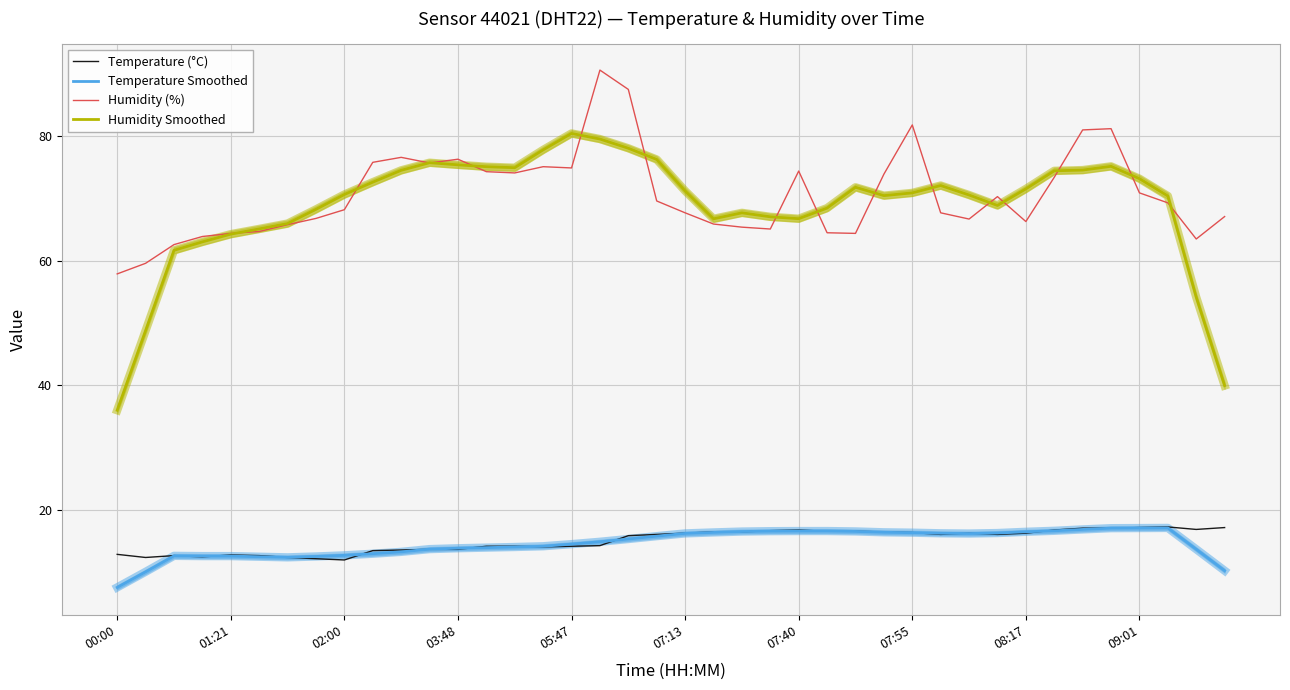

Which has a higher value, 19 or 15?

19